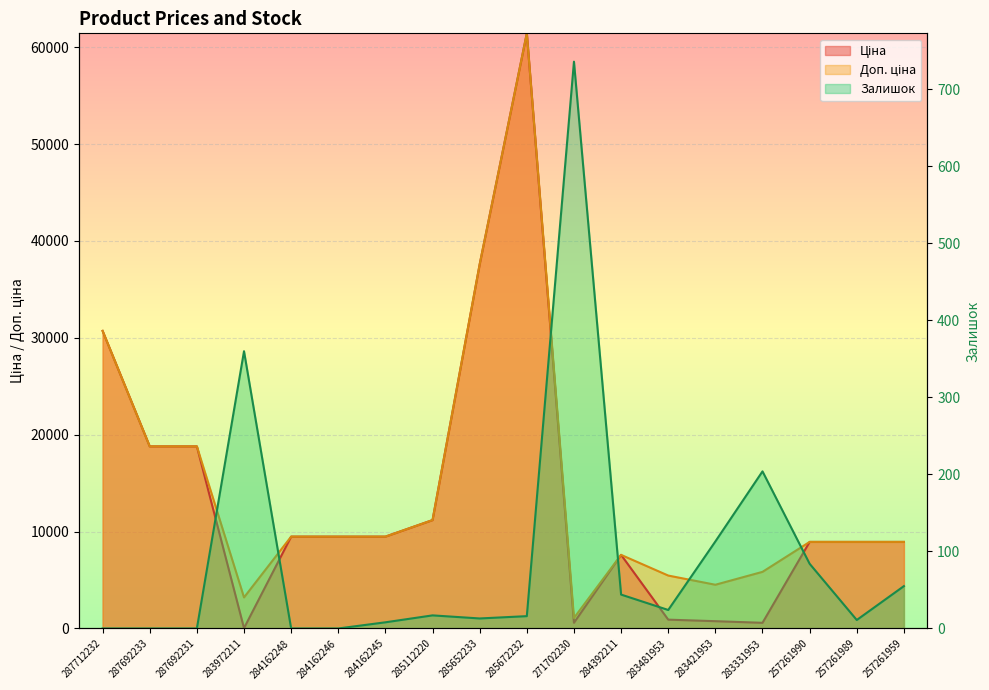

What value does the Доп. ціна series have at 271702230?

1081.7